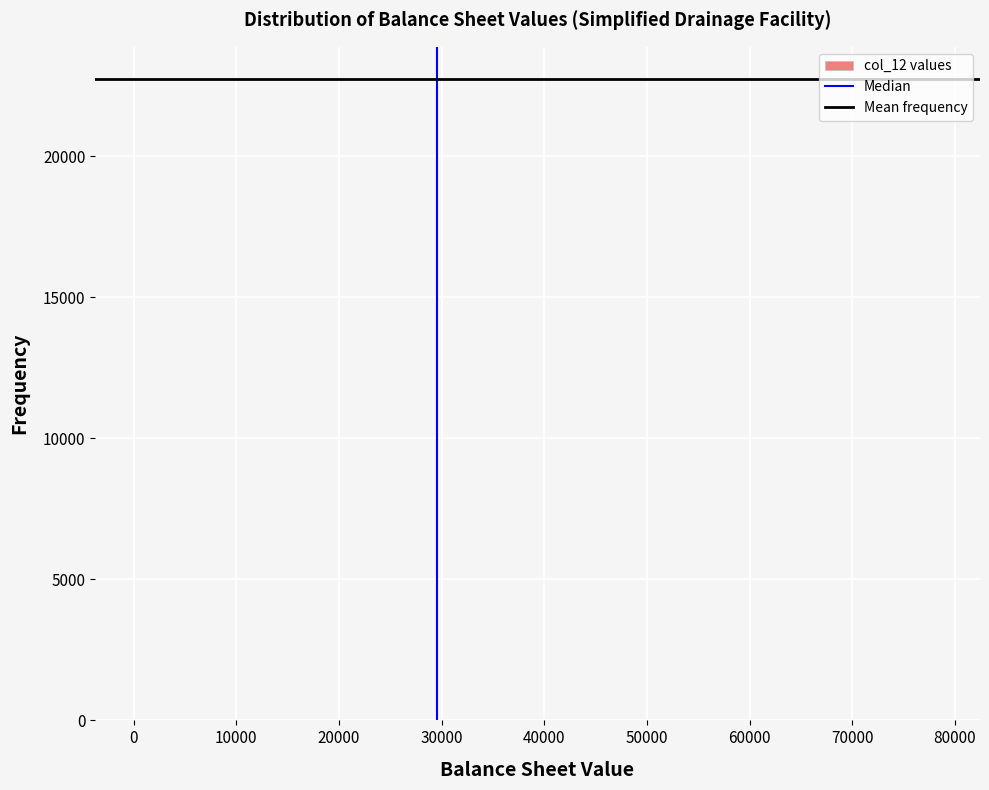

Reading left to right, transcribe this chart: for each bar, give the range it covers on the x-axis and its height. Neither the bar edges nor the heights are printed on the chart, so give them approximately, as read against the axes.

0 to 5000: under 500
5000 to 11000: 0
11000 to 16000: 0
16000 to 21000: 0
21000 to 26000: 0
26000 to 32000: under 500
32000 to 37000: 0
37000 to 42000: 0
42000 to 47000: 0
47000 to 52000: under 500
52000 to 58000: 0
58000 to 63000: 0
63000 to 68000: 0
68000 to 73000: 0
73000 to 79000: under 500